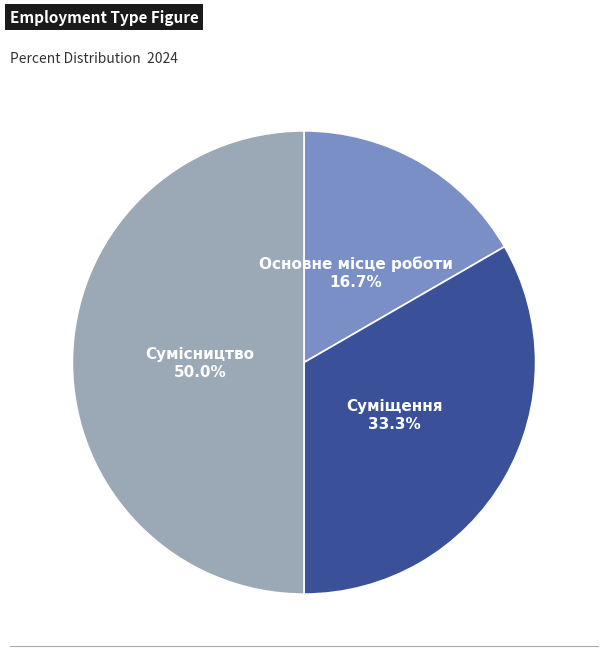

Is it true that Основне місце роботи is 9% of the pie?

False